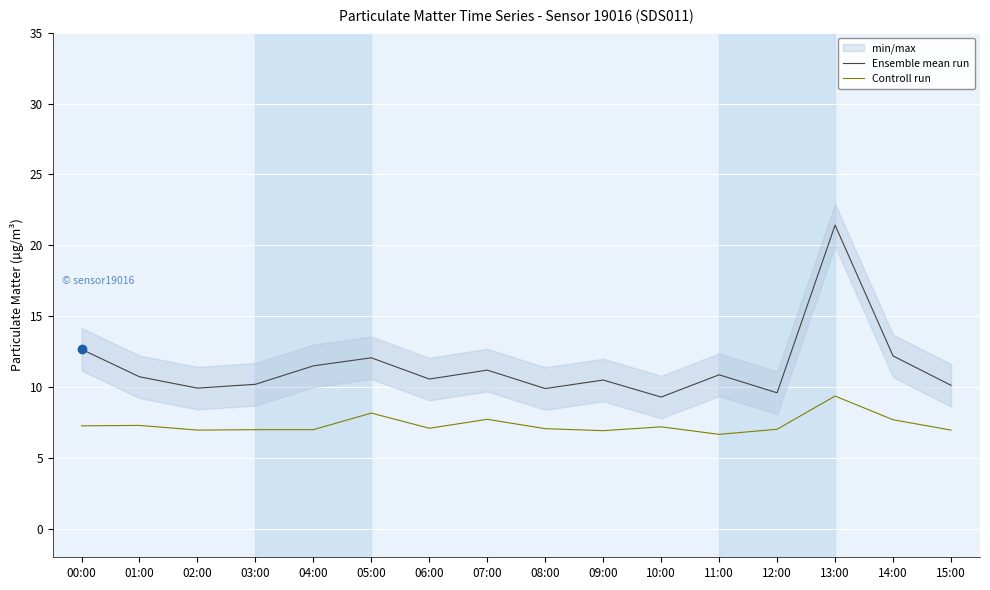

Is it true that Ensemble mean run equals 2.7 at 08:00?

False